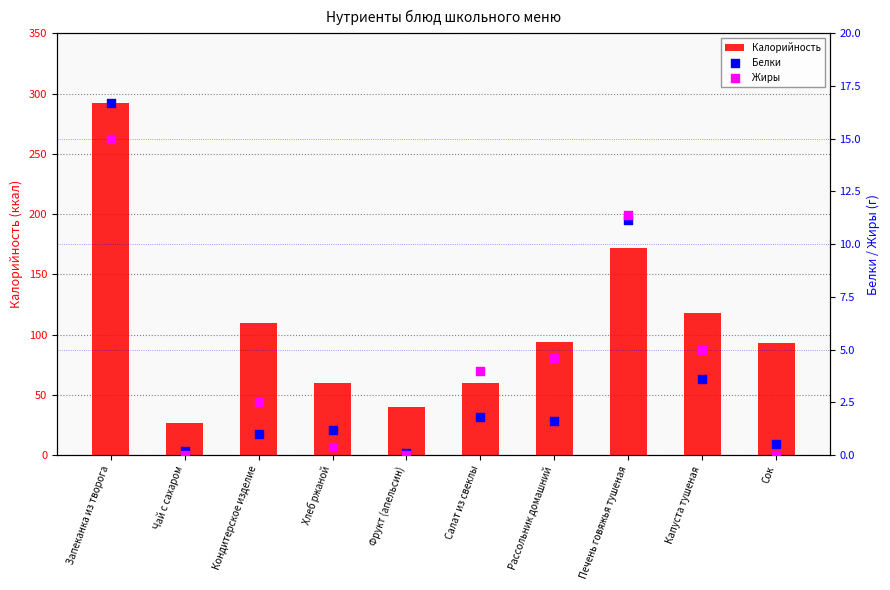

What are all the series names shown in the legend?

Калорийность, Белки, Жиры